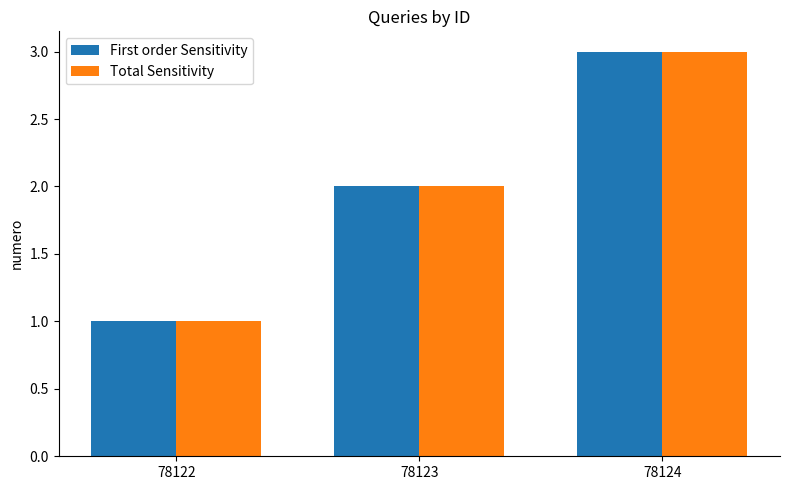

How many data points in Total Sensitivity are less than 2?

1